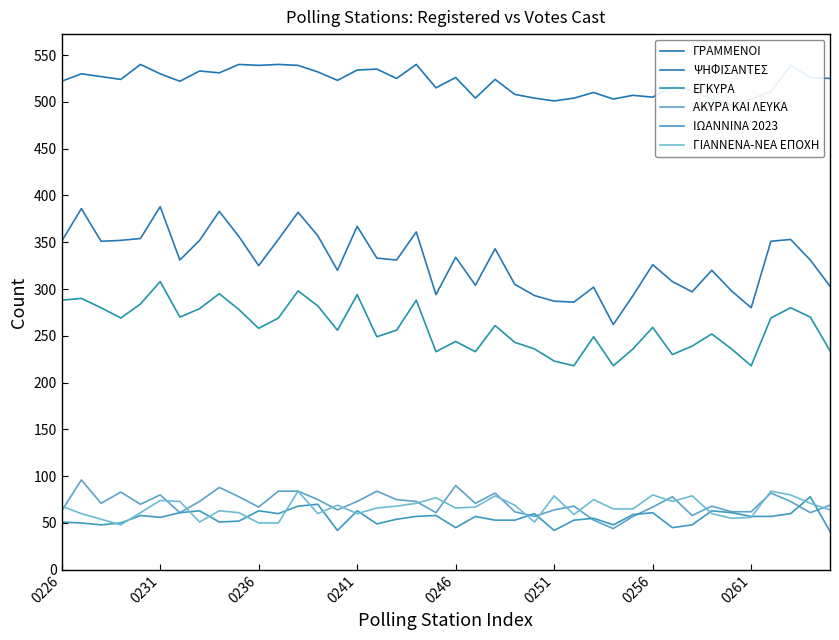

What is the difference between the ΓΡΑΜΜΕΝΟΙ values at 24 and 16?

31